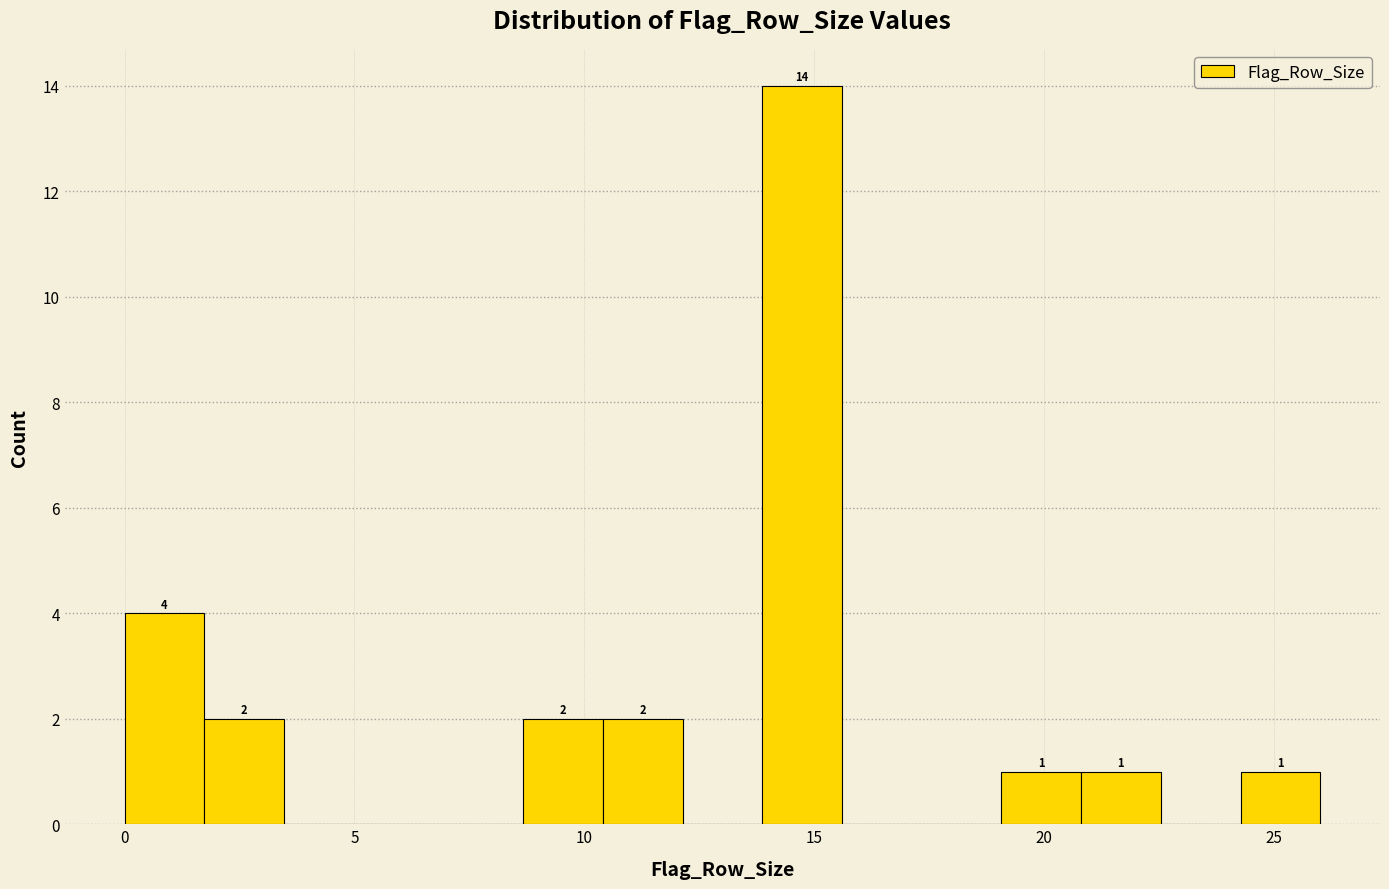

Read against the x-axis, roughly where is the centre of the tallest bar?

14.5